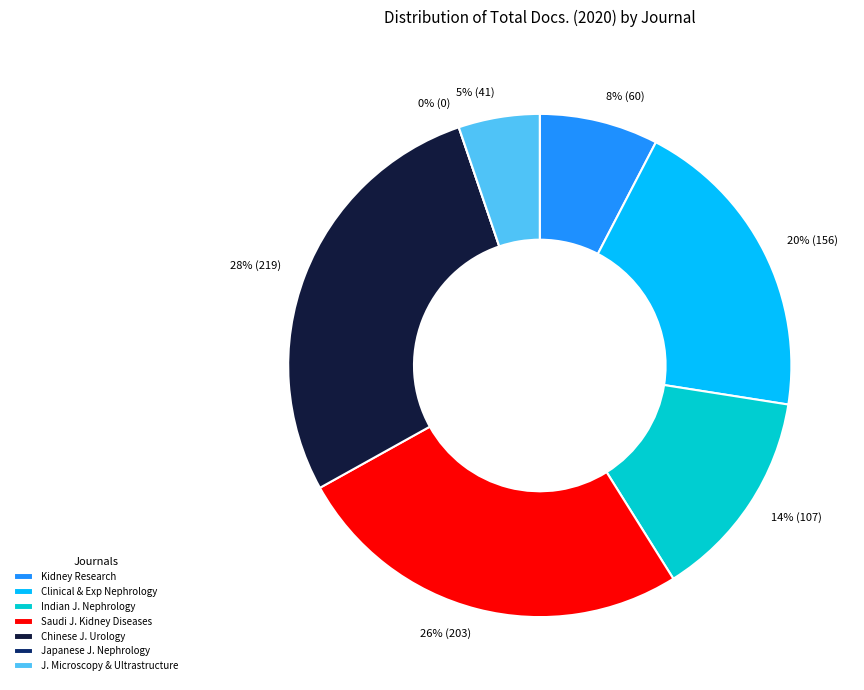

What is the largest slice in the pie chart?

Chinese Journal of Urology